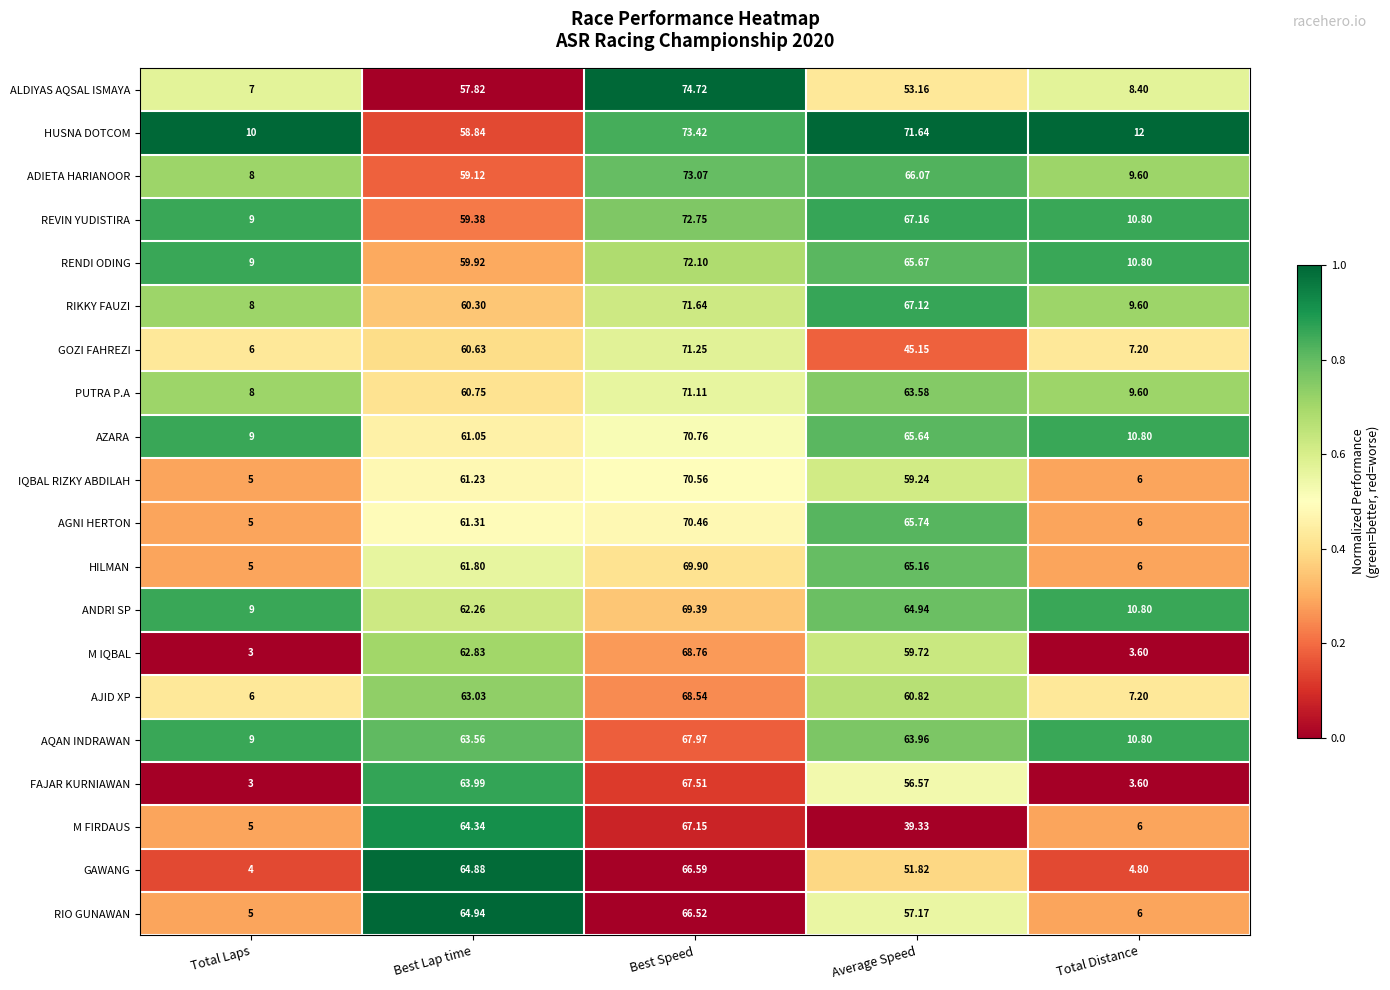

Rank the series by their maximum value, from highest to lowest.

ALDIYAS AQSAL ISMAYA, HUSNA DOTCOM, ADIETA HARIANOOR, REVIN YUDISTIRA, RENDI ODING, RIKKY FAUZI, GOZI FAHREZI, PUTRA P.A, AZARA, IQBAL RIZKY ABDILAH, AGNI HERTON, HILMAN, ANDRI SP, M IQBAL, AJID XP, AQAN INDRAWAN, FAJAR KURNIAWAN, M FIRDAUS, GAWANG, RIO GUNAWAN